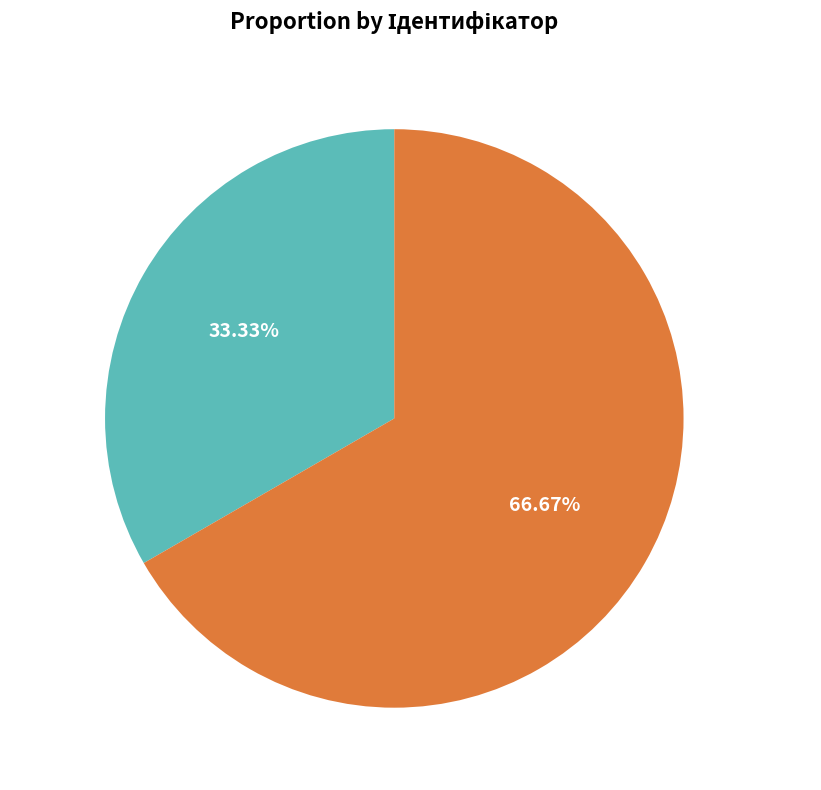

The Безстроковий slice represents 78% of the pie. True or false?

False